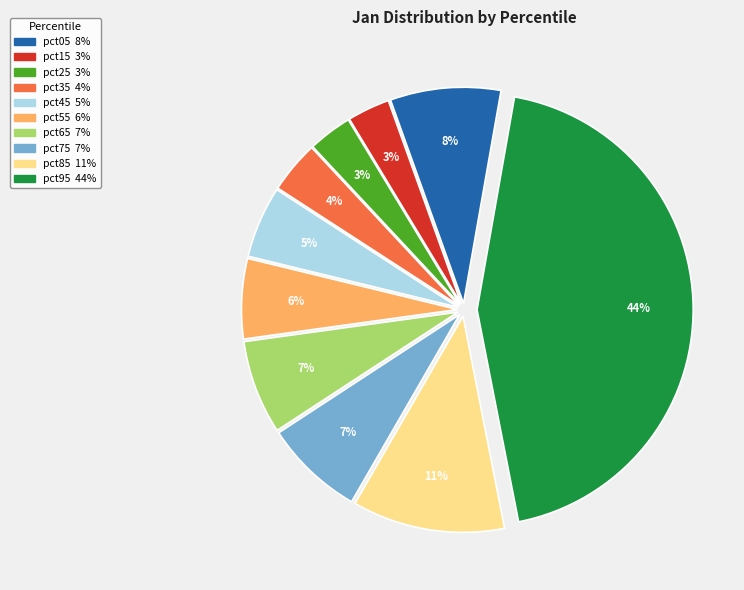

Between pct45 and pct55, which is larger?

pct55